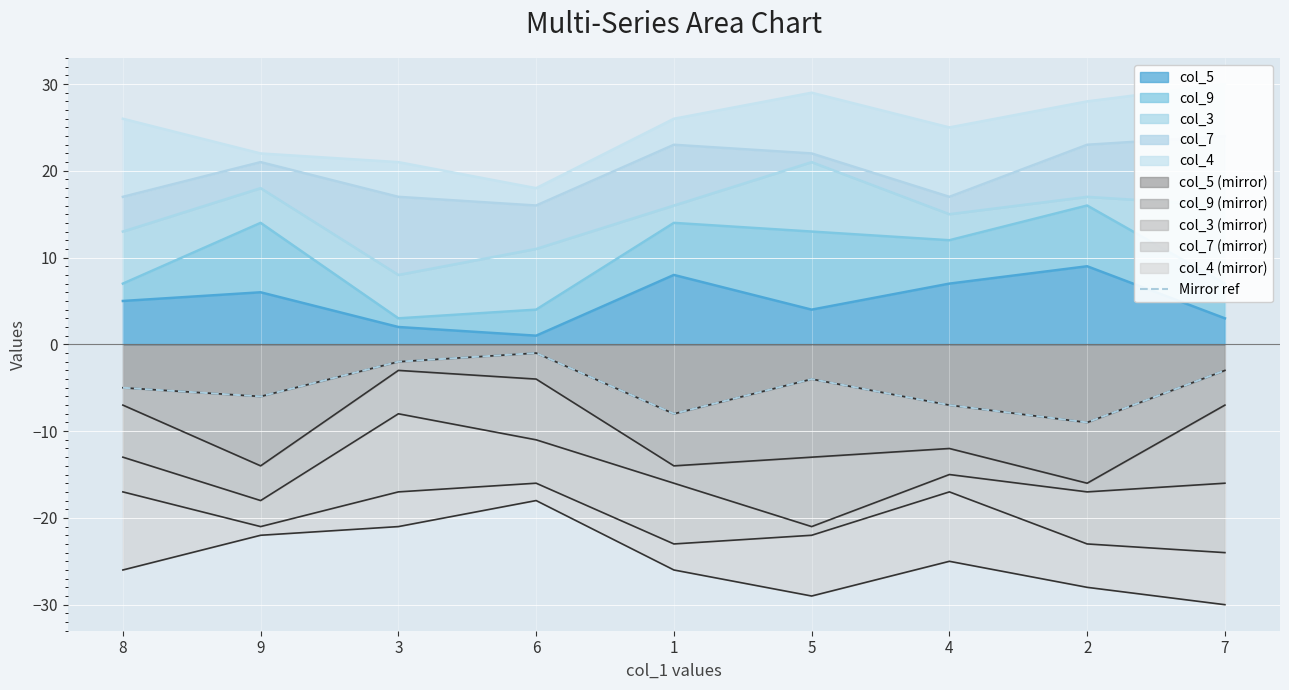

What position from the left is 3?

3